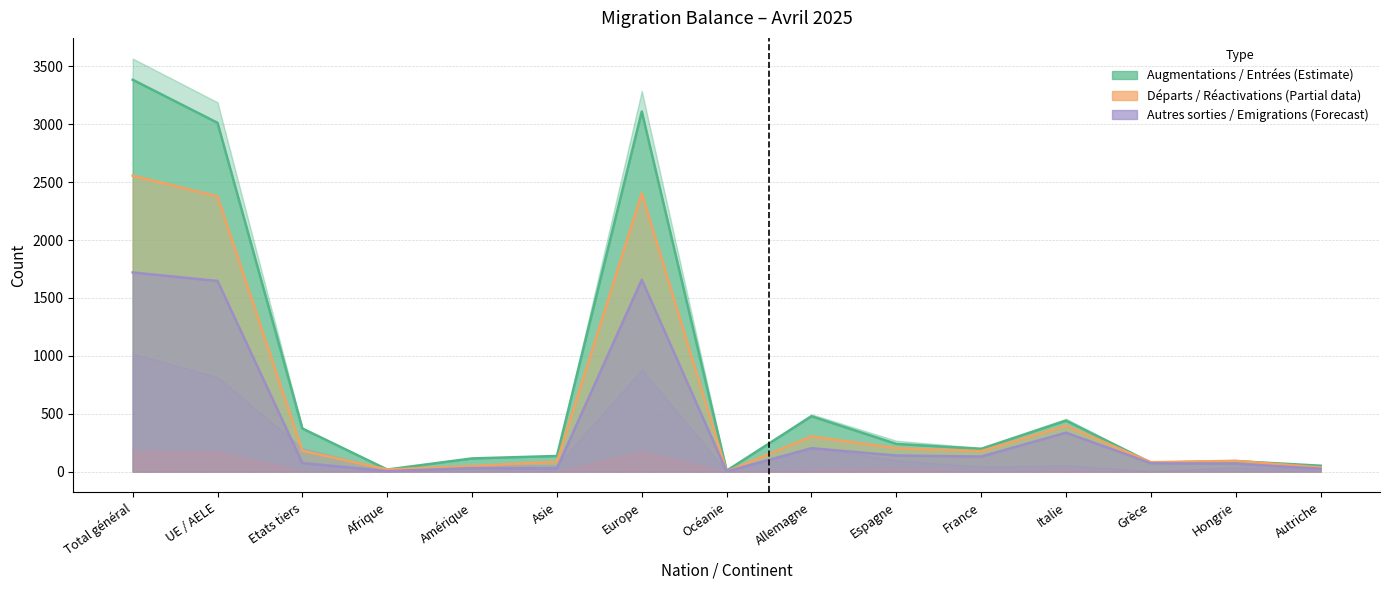

How many values in the Augmentations (col_1) series exceed 197?

7